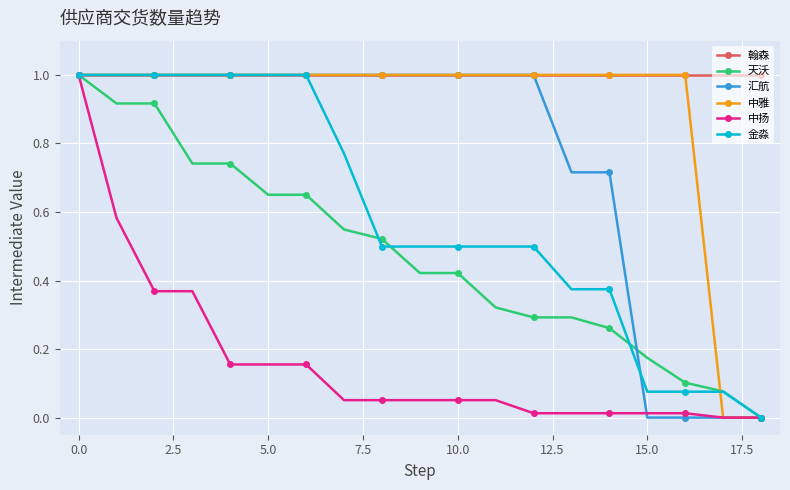

What is the highest value of the 金淼 series?

1.0